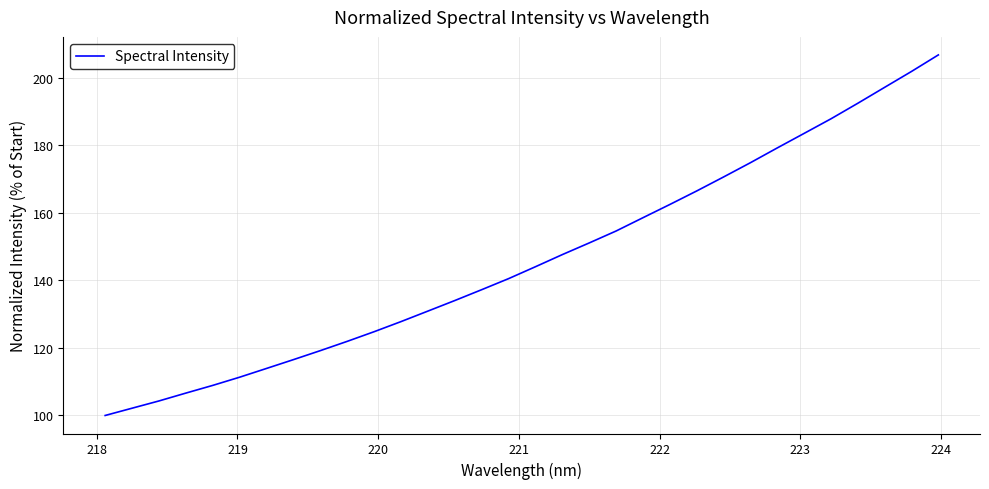

What is the greatest value displayed?

206.7